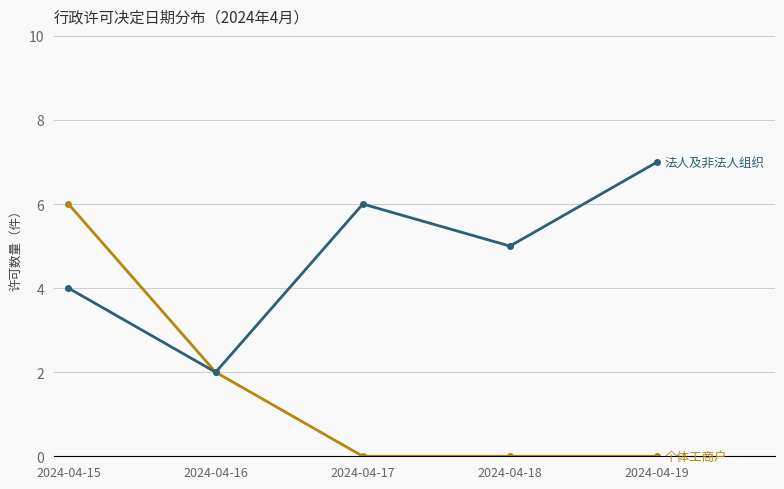

What is the total value across all series at 2024-04-18?

5